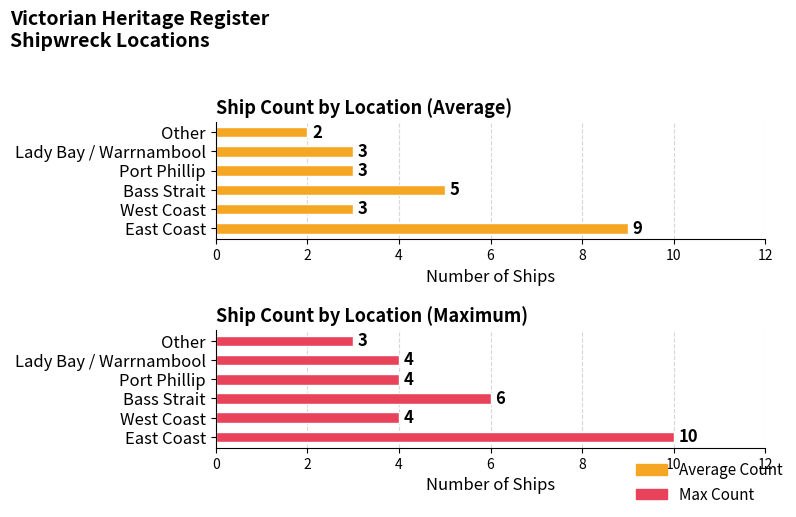

Does the chart contain any negative values?

No